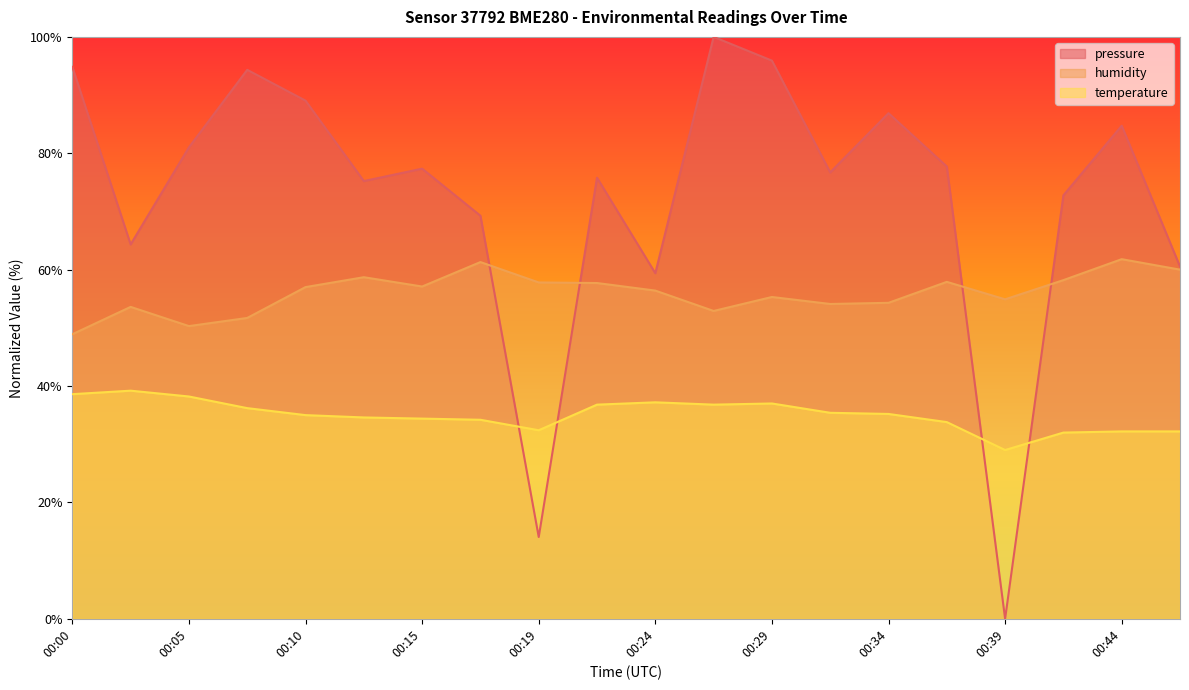

At how many categories does at least one series exceed 79?

8